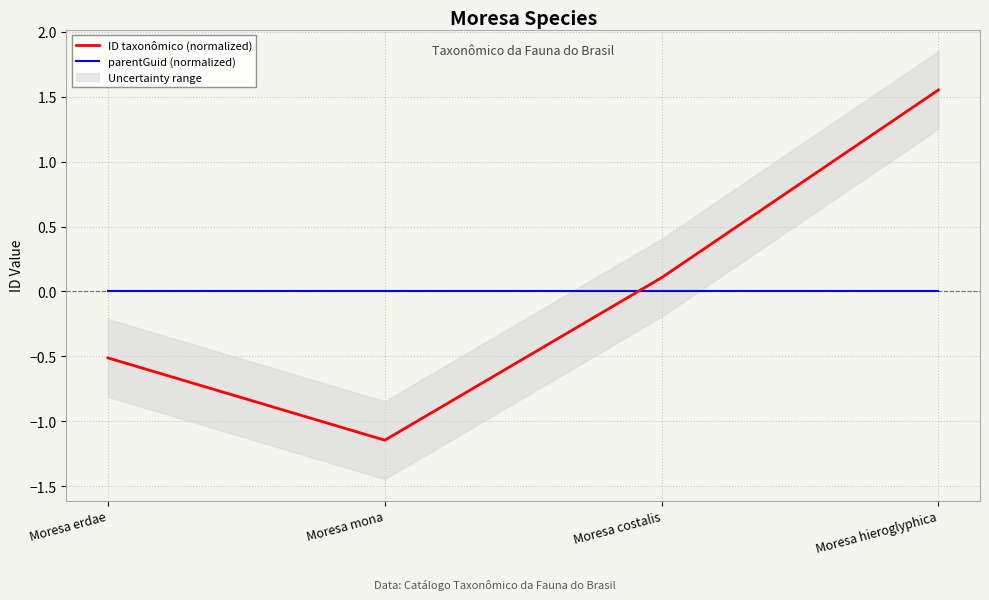

After their last crossing, which series has the higher values: ID taxonômico (normalized) or parentGuid (normalized)?

ID taxonômico (normalized)